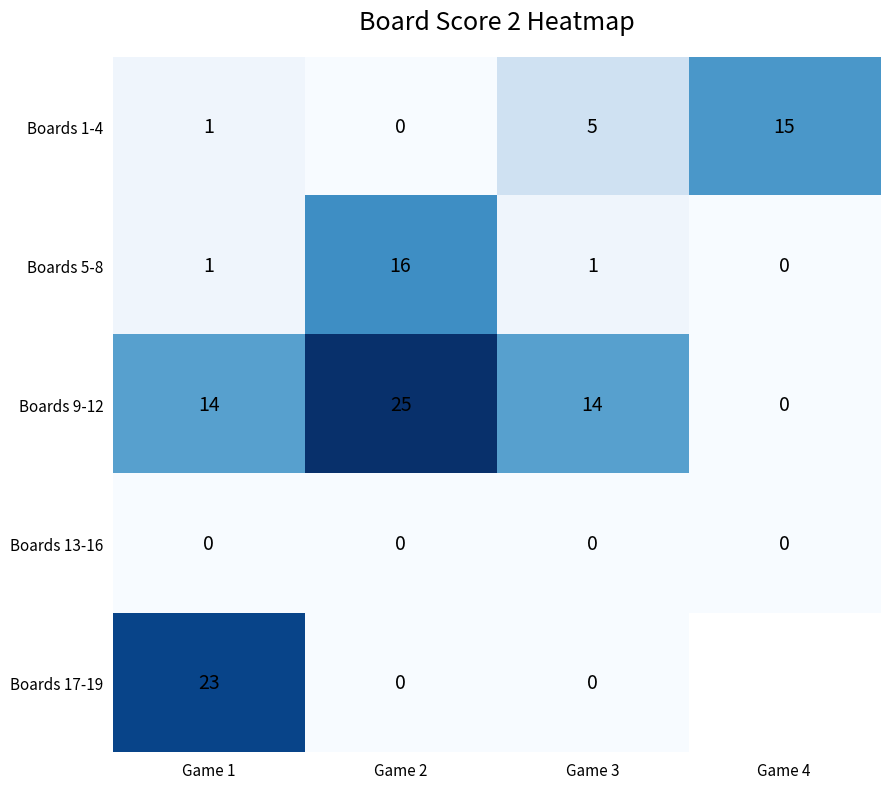

What is the difference between the maximum and second lowest values in the Boards 1-4 series?

14